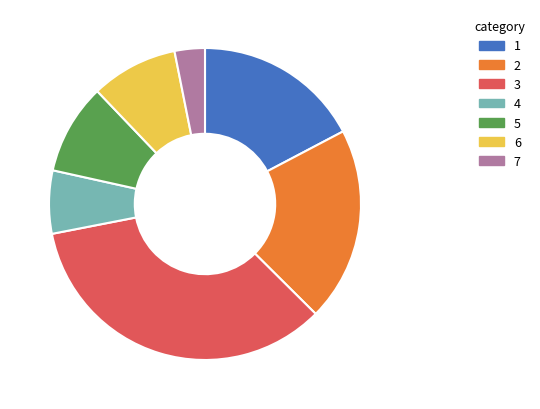

How many slices are in this pie chart?

7